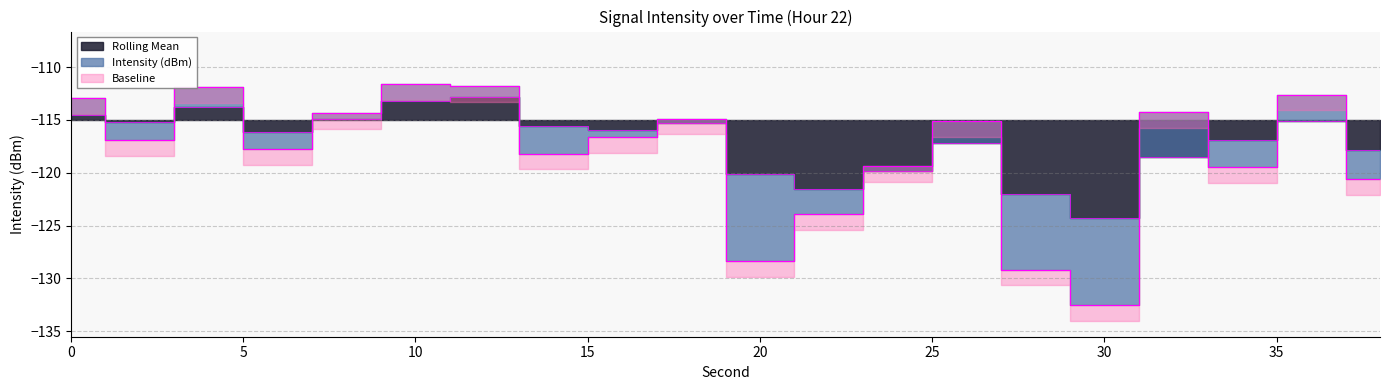

True or false: Intensity (dBm) has a value of -114.4 at 8.

True